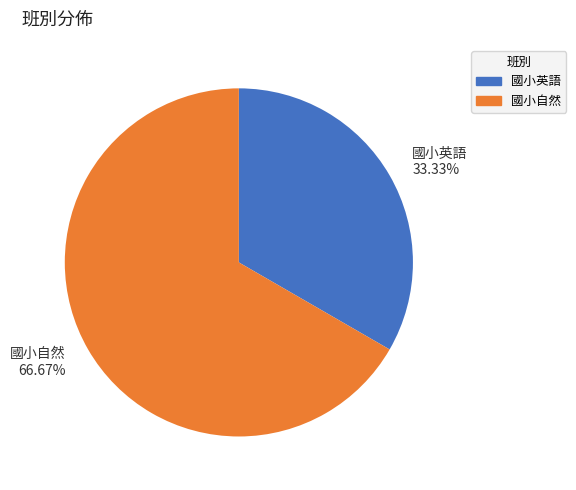

Approximately how many times larger is the value at 國小英語 33.33% compared to 國小自然 66.67%?

0.5